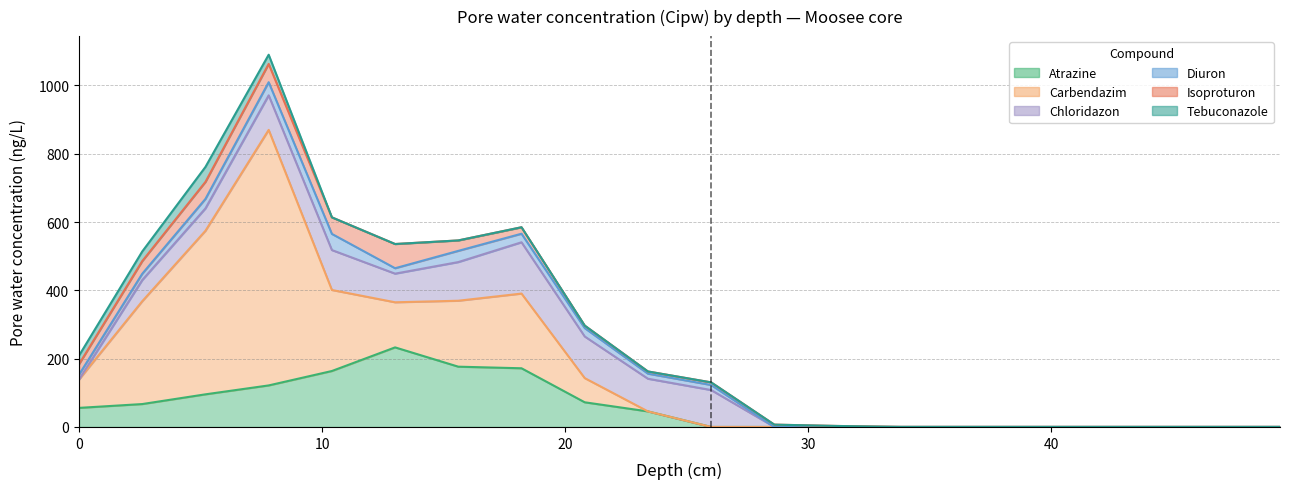

How many values in the Atrazine series are below 45?

10